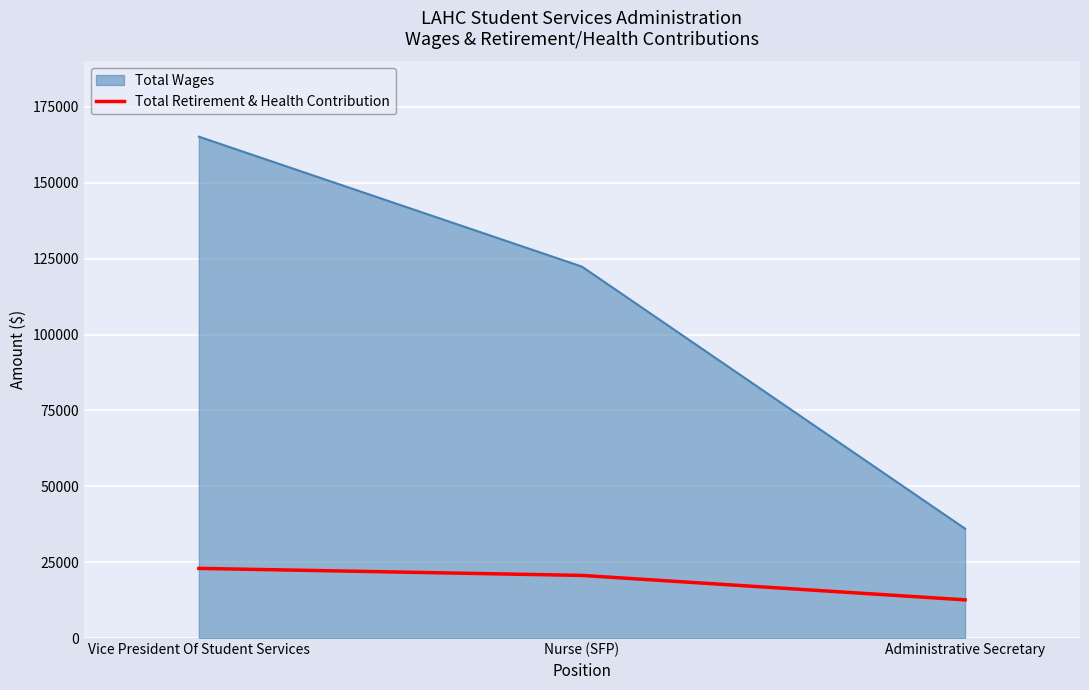

What is the label of the 2nd point from the left?

Nurse (SFP)